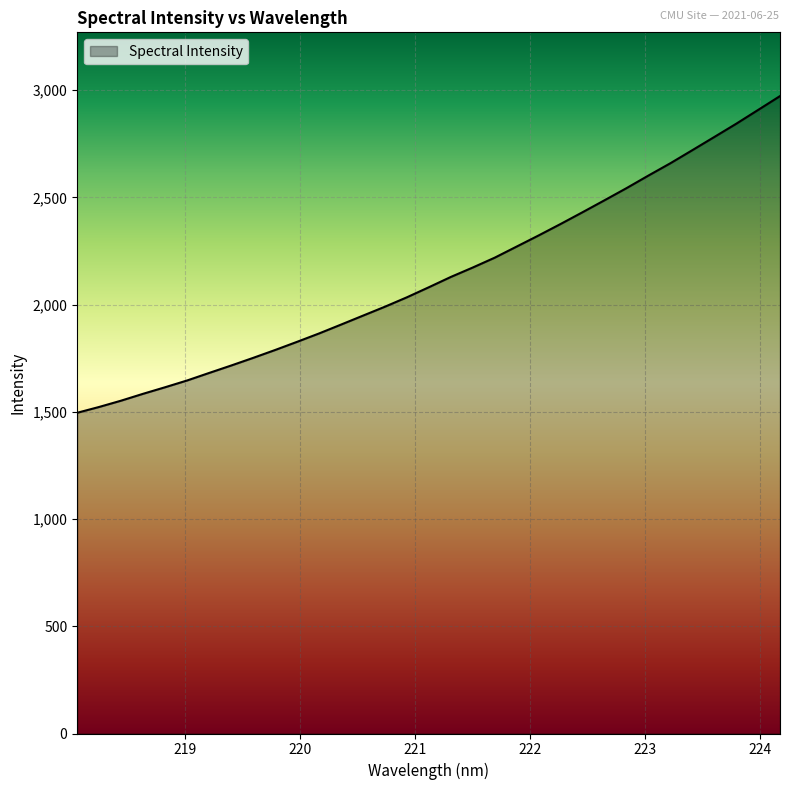

True or false: the data has more than 1 interior local peaks.

False